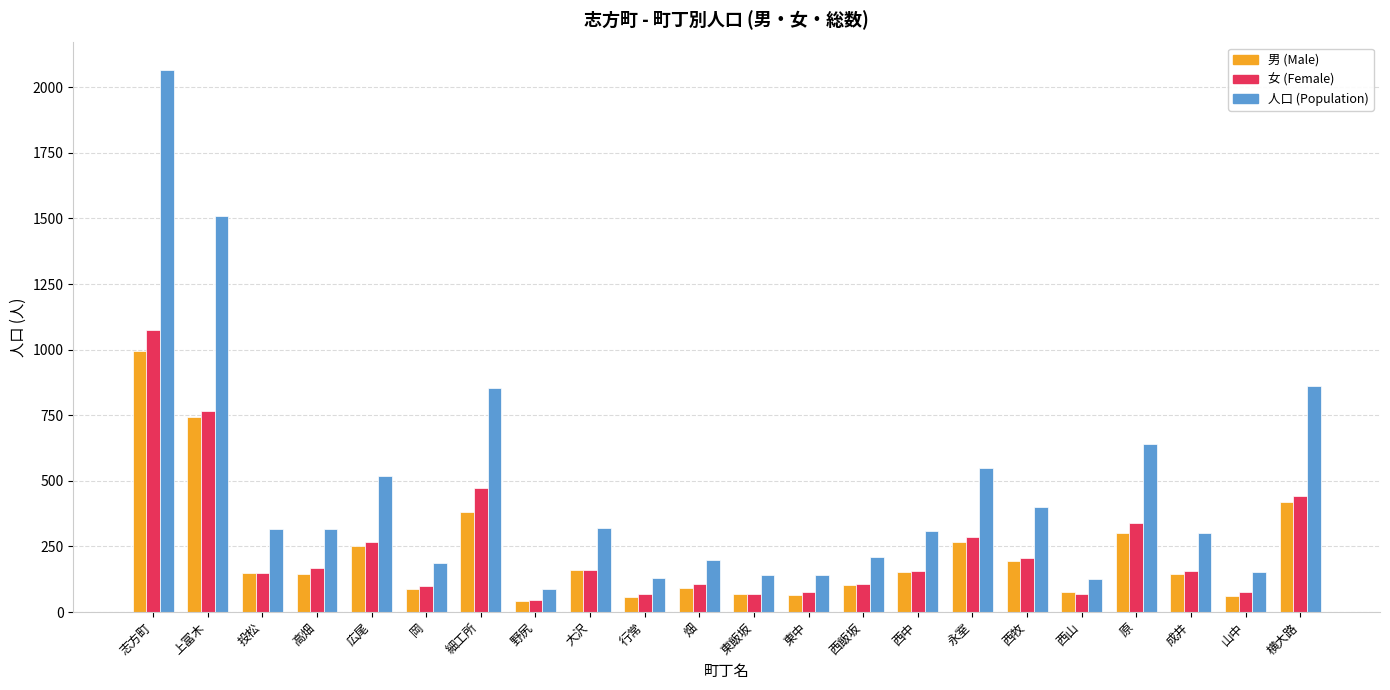

True or false: 女 (Female) has a value of 592 at 原.

False